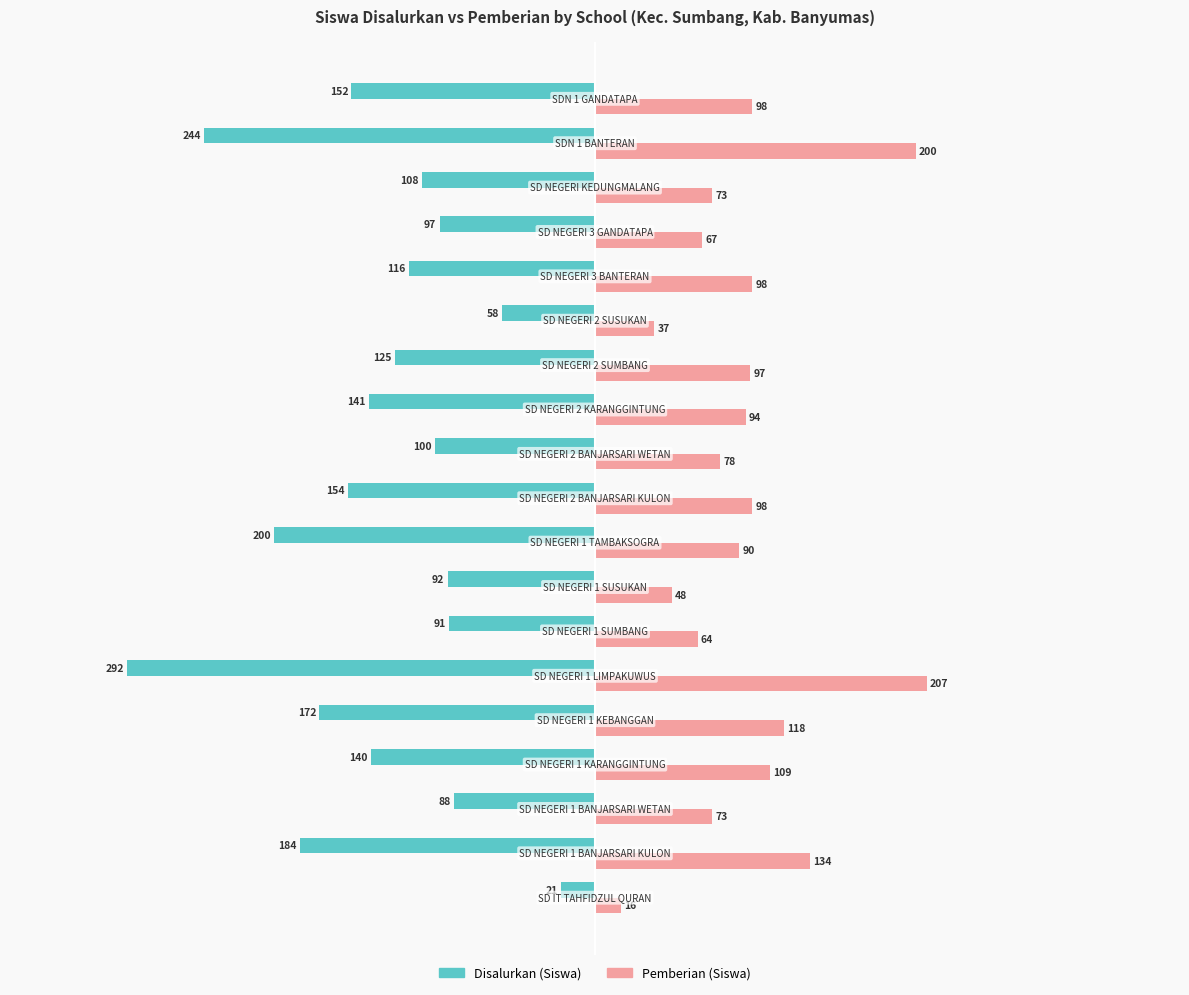

List the series in order of their peak value, highest first.

Pemberian (Siswa), Disalurkan (Siswa)